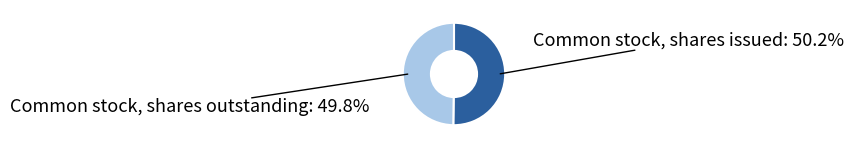

The Common stock, shares issued slice represents 44% of the pie. True or false?

False